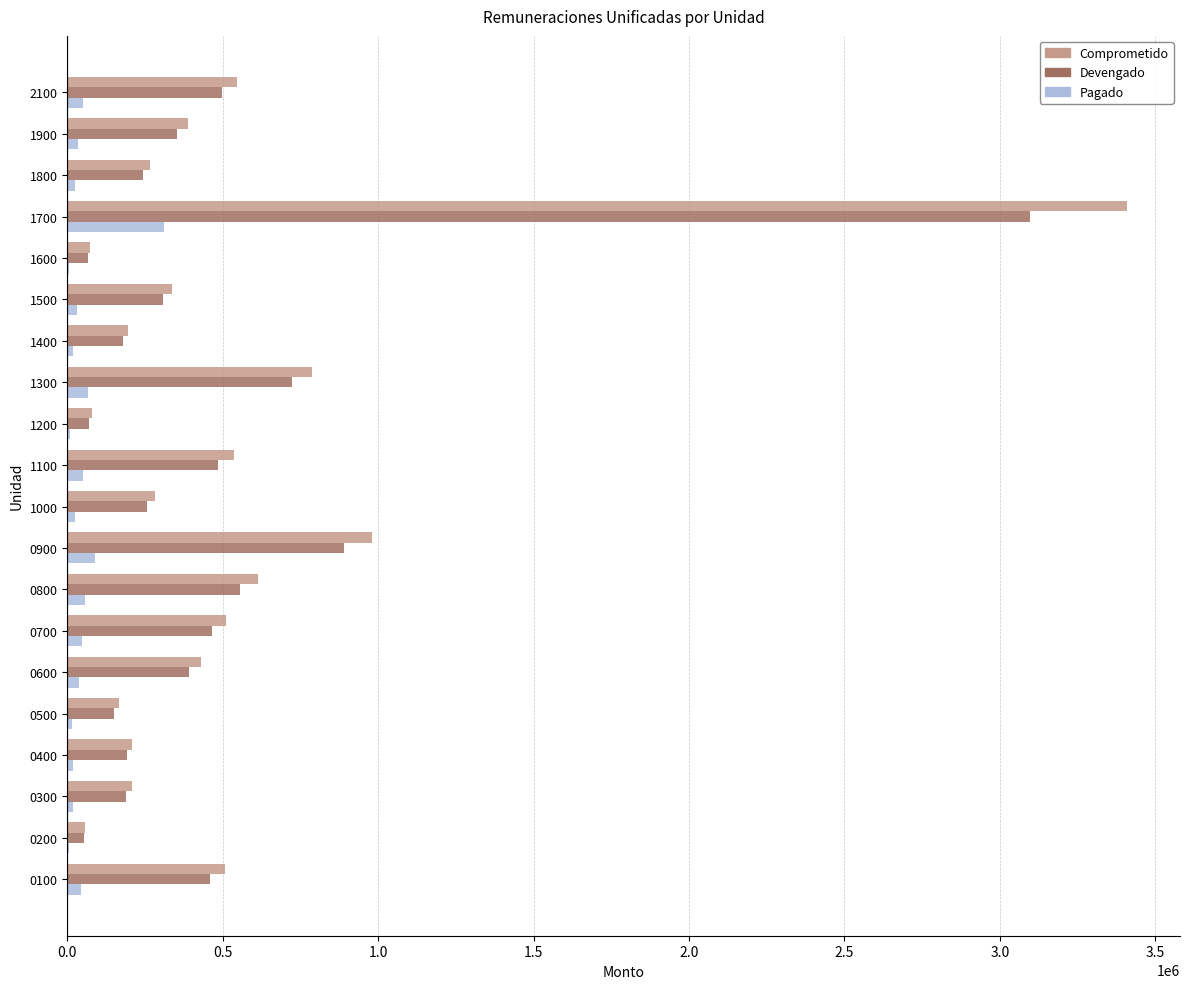

What is the maximum value shown in the chart?

3409102.0